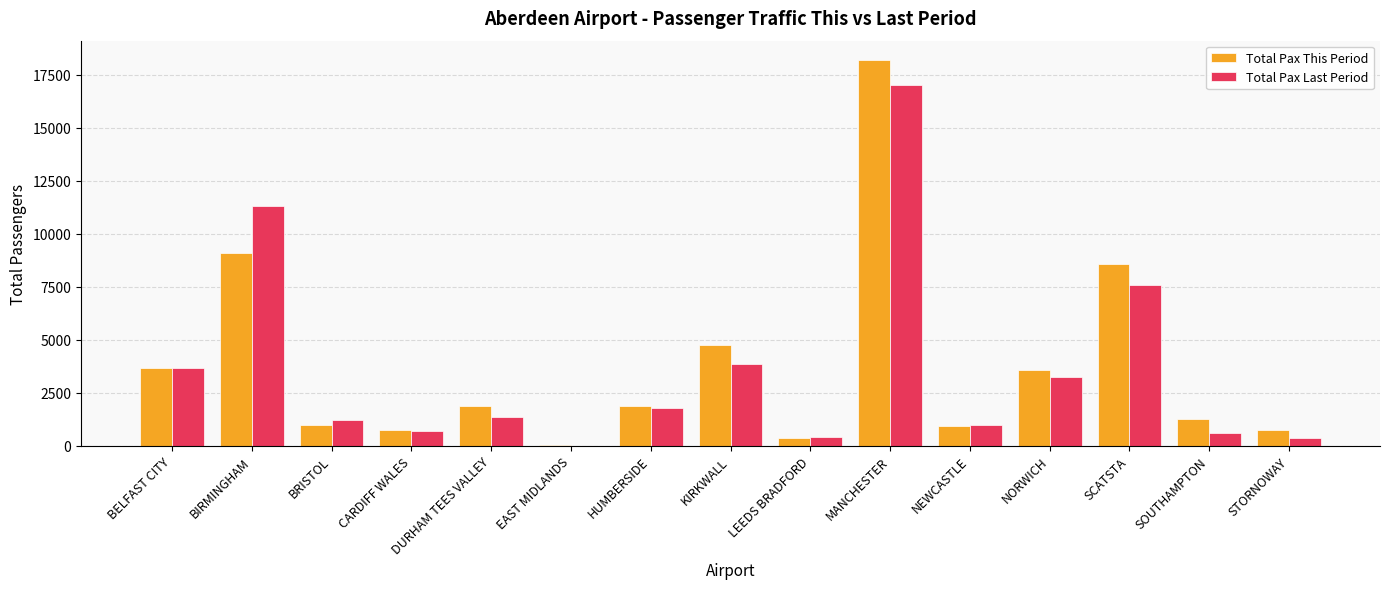

Read the Total Pax Last Period value at NEWCASTLE.

986